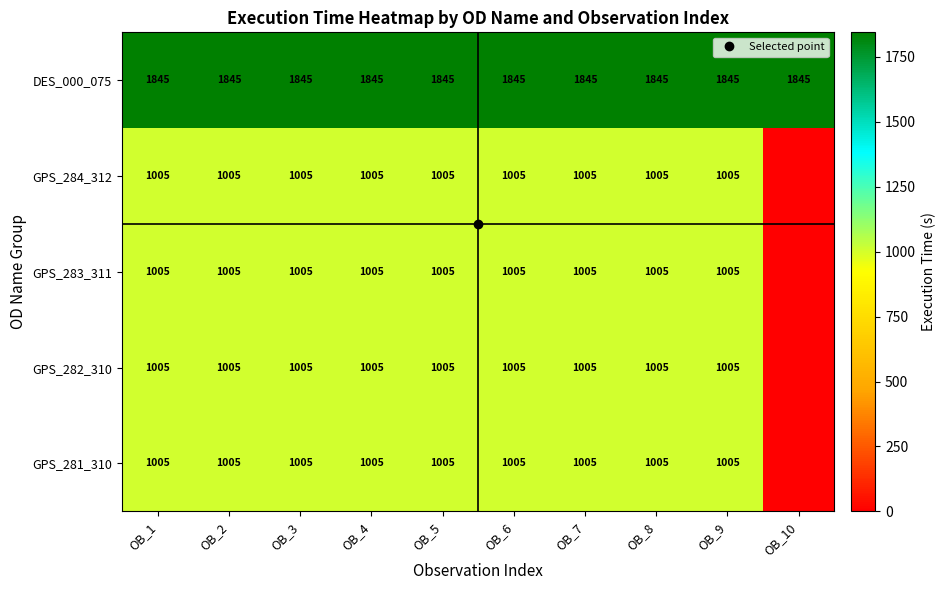

Which has a higher value, OB_7 or OB_1?

OB_7